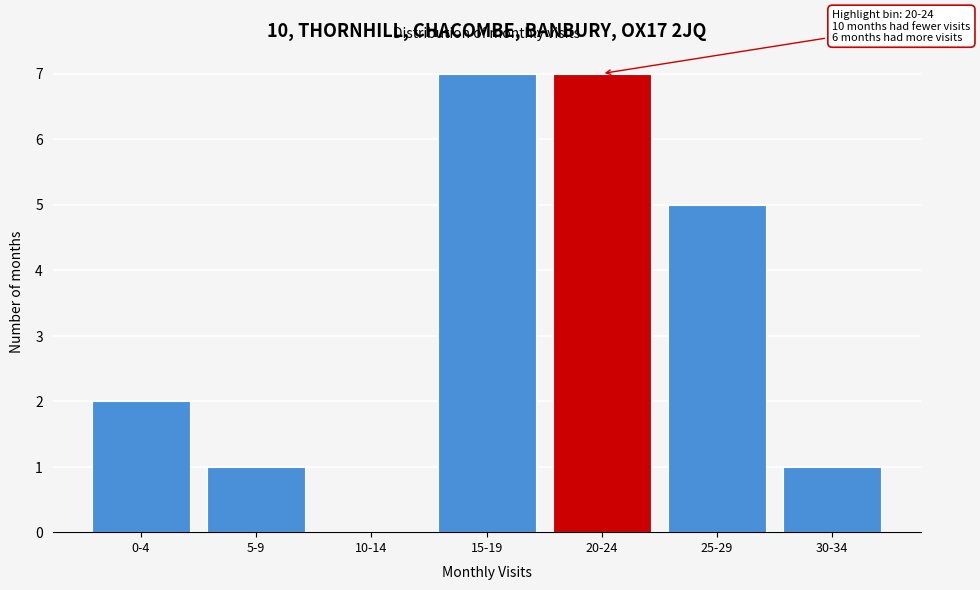

Reading left to right, transcribe all the data shown in this chart.

0-4=2	5-9=1	10-14=0	15-19=7	20-24=7	25-29=5	30-34=1